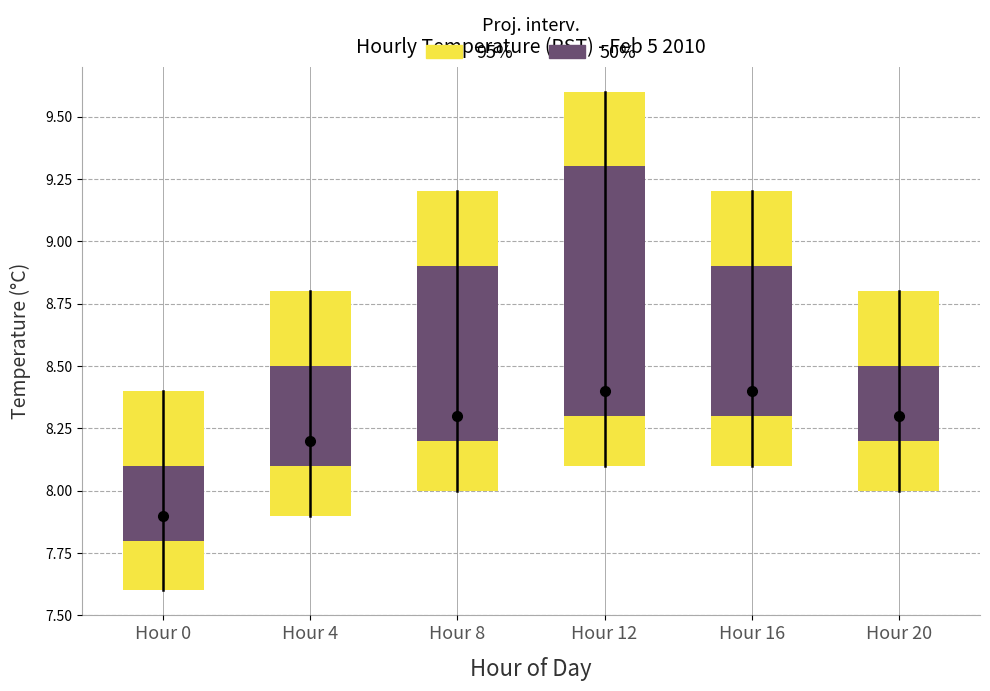

Reading right to left, list all the values displayed in this chart.

95%: Hour 20=0.8	Hour 16=1.1	Hour 12=1.5	Hour 8=1.2	Hour 4=0.9	Hour 0=0.8
50%: Hour 20=0.3	Hour 16=0.6	Hour 12=1.0	Hour 8=0.7	Hour 4=0.4	Hour 0=0.3